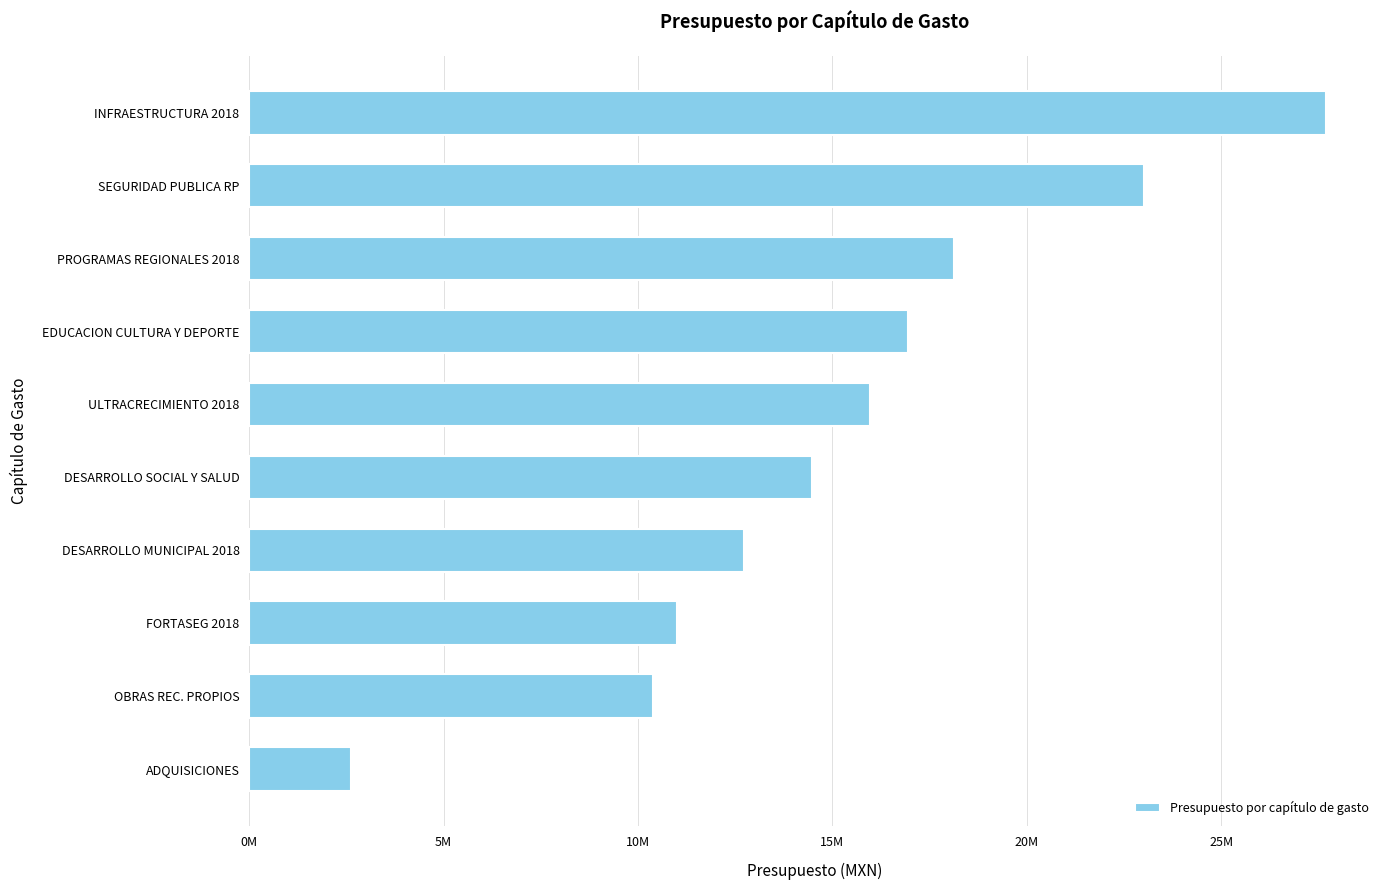

Does the chart contain stacked bars?

No